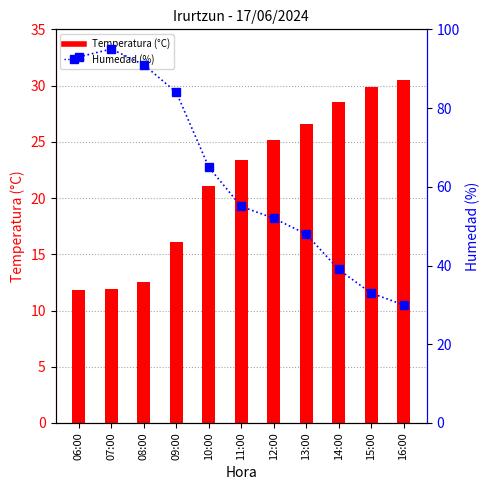

Which series has the widest spread of values?

Humedad (%)